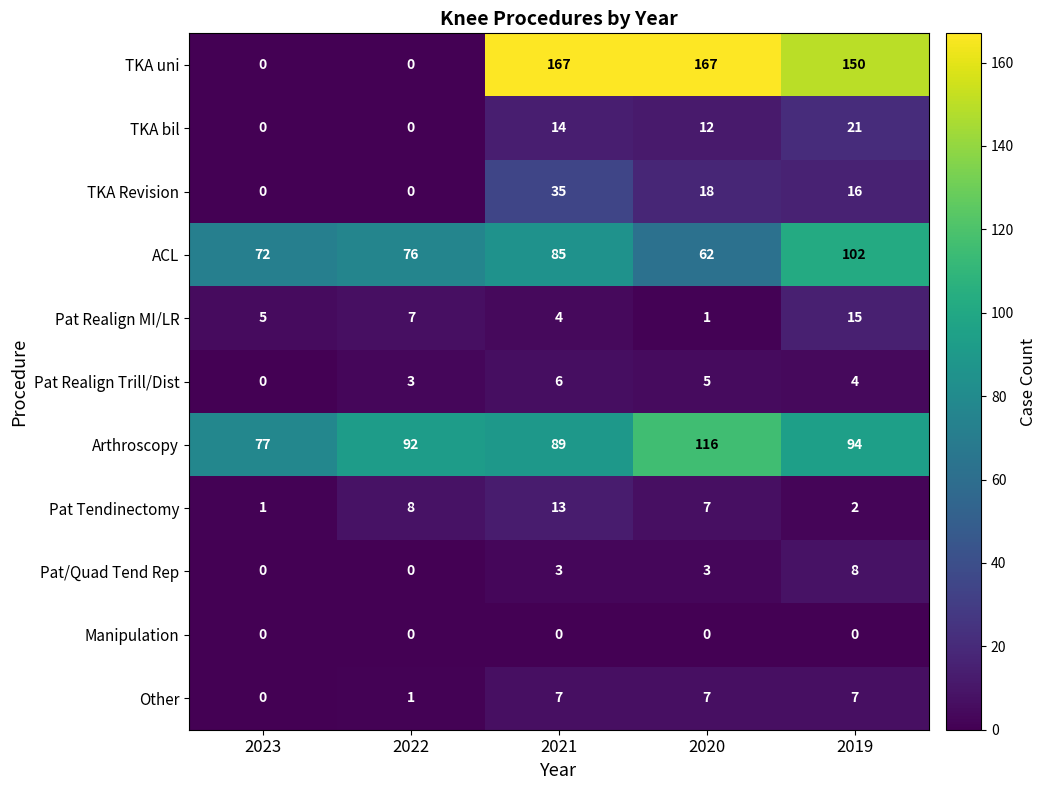

At which category is the sum across all series the highest?

2021